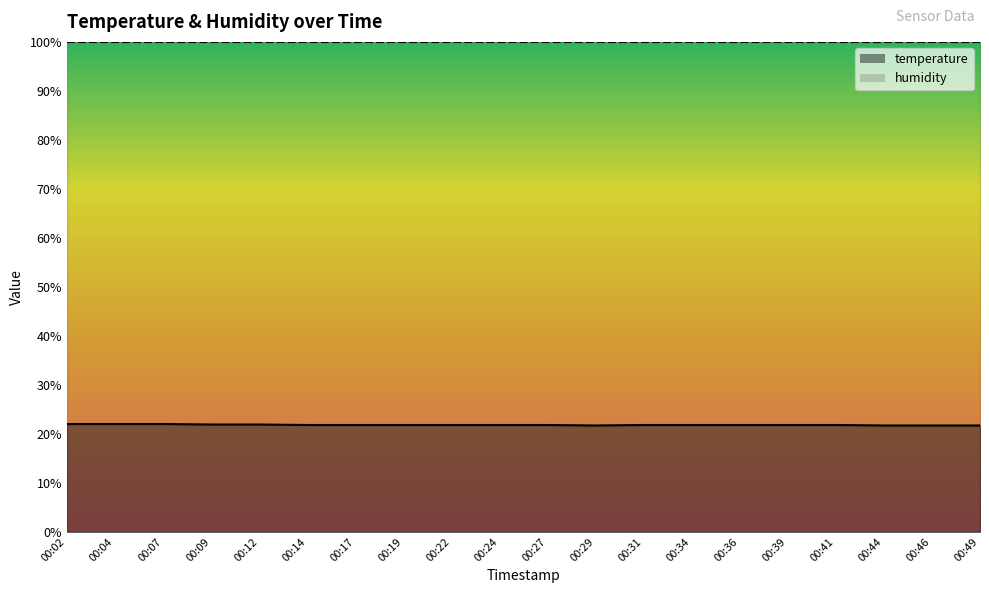

Read the value at 00:24.

21.8